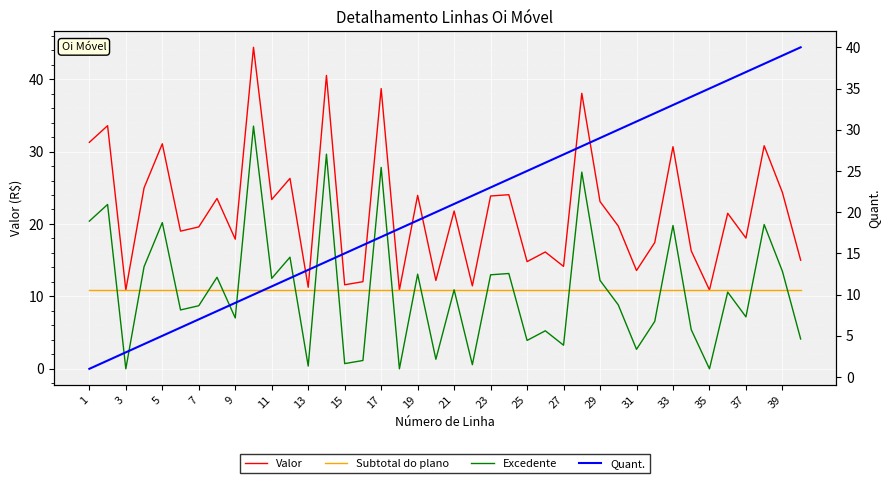

True or false: Valor has more than 1 interior local peaks.

True